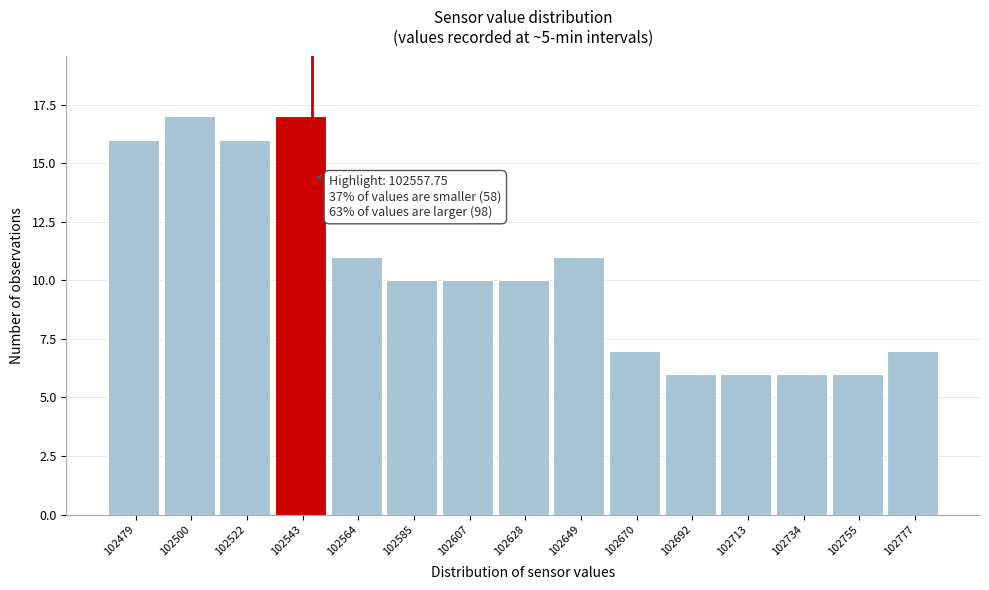

Reading left to right, extract all data points from this chart.

16	17	16	17	11	10	10	10	11	7	6	6	6	6	7